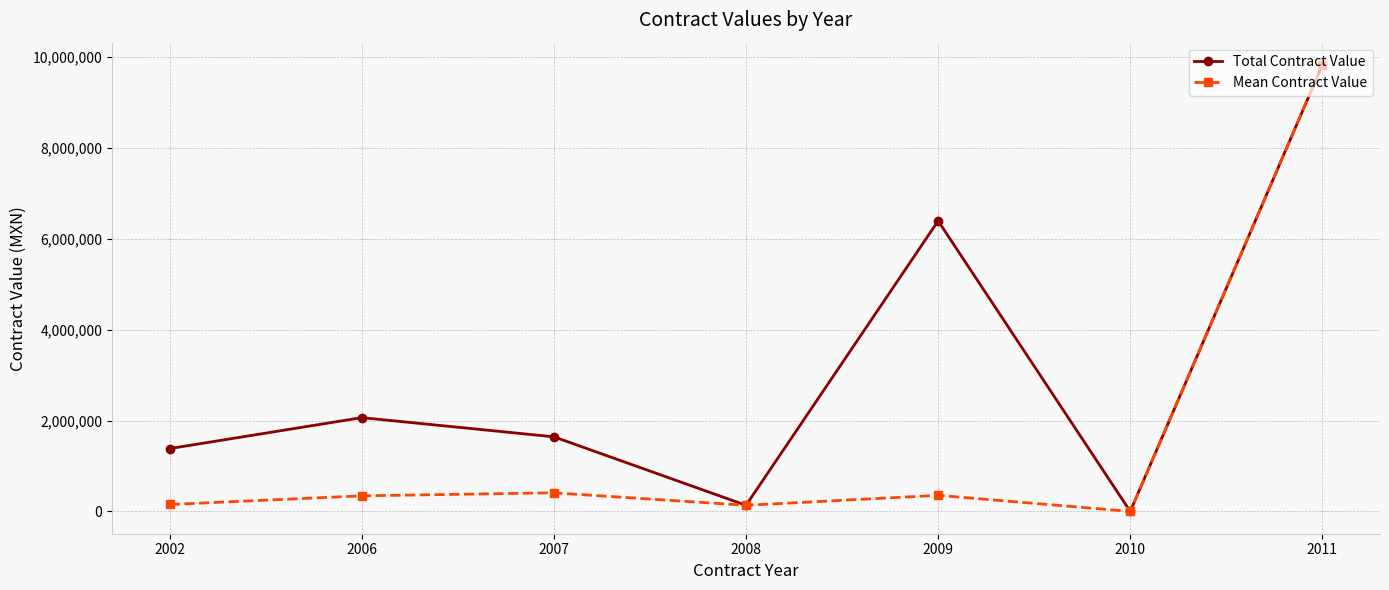

At which category is the sum across all series the highest?

2011